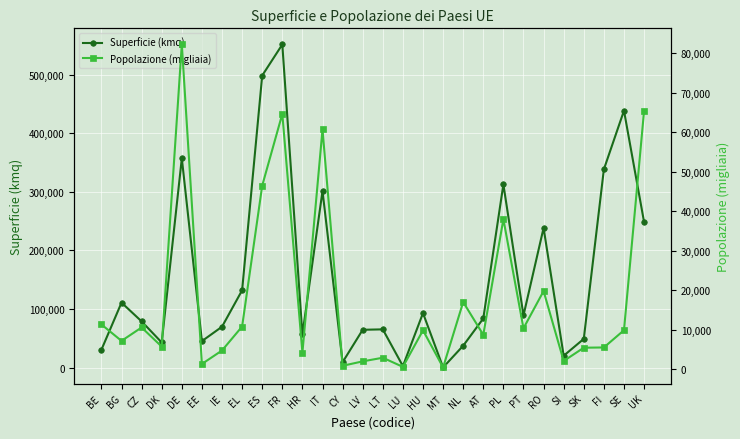

Where do Popolazione (migliaia) and Superficie (kmq) first cross each other?

HU and MT